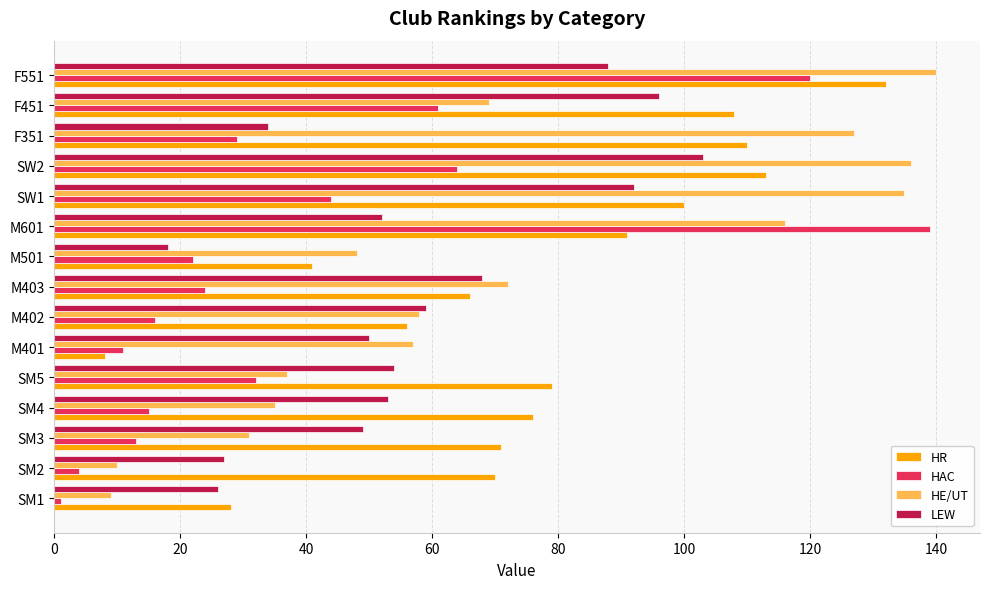

Is the value of HR at SM2 greater than the value of LEW at M601?

Yes